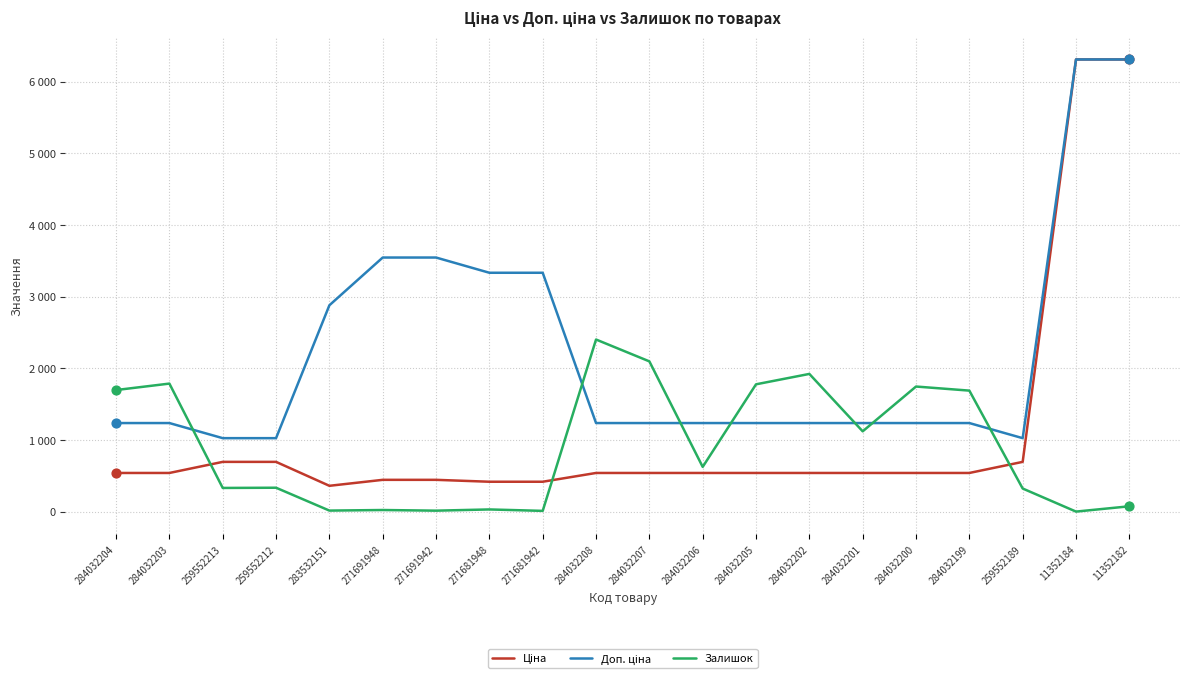

Is the value of Доп. ціна at 271681942 greater than the value of Залишок at 284032202?

Yes